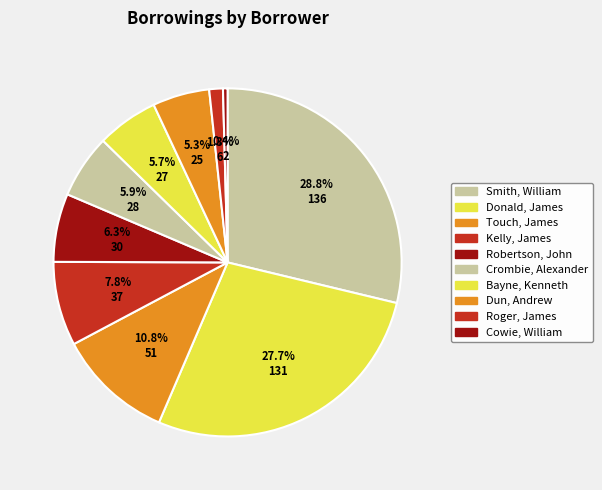

To the nearest percent, what is the combined percentage of Crombie, Alexander and Bayne, Kenneth?

12%